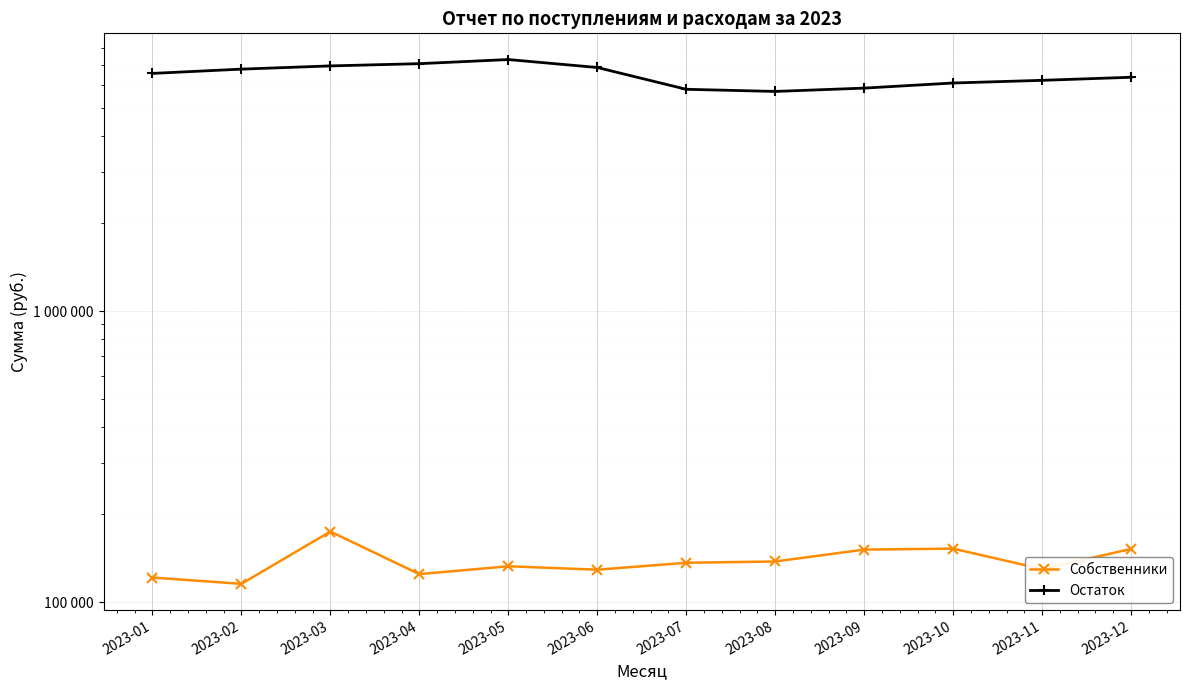

True or false: Собственники and Остаток intersect in this chart.

False